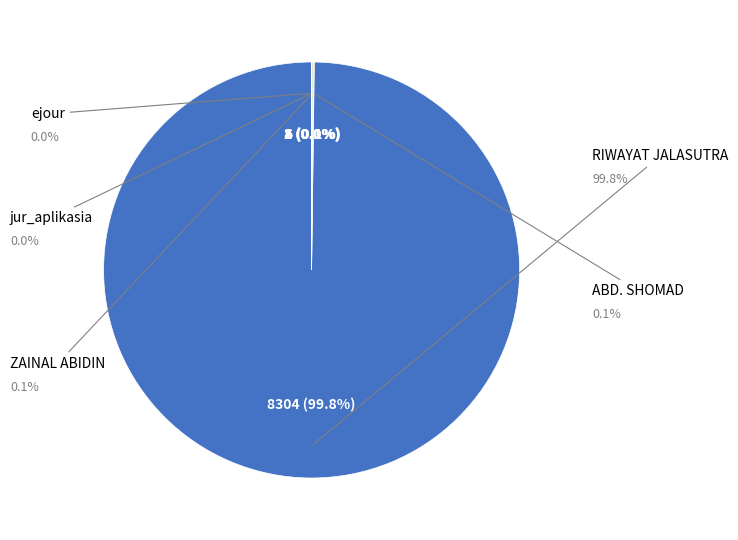

Is there any slice that represents more than half of the pie?

Yes